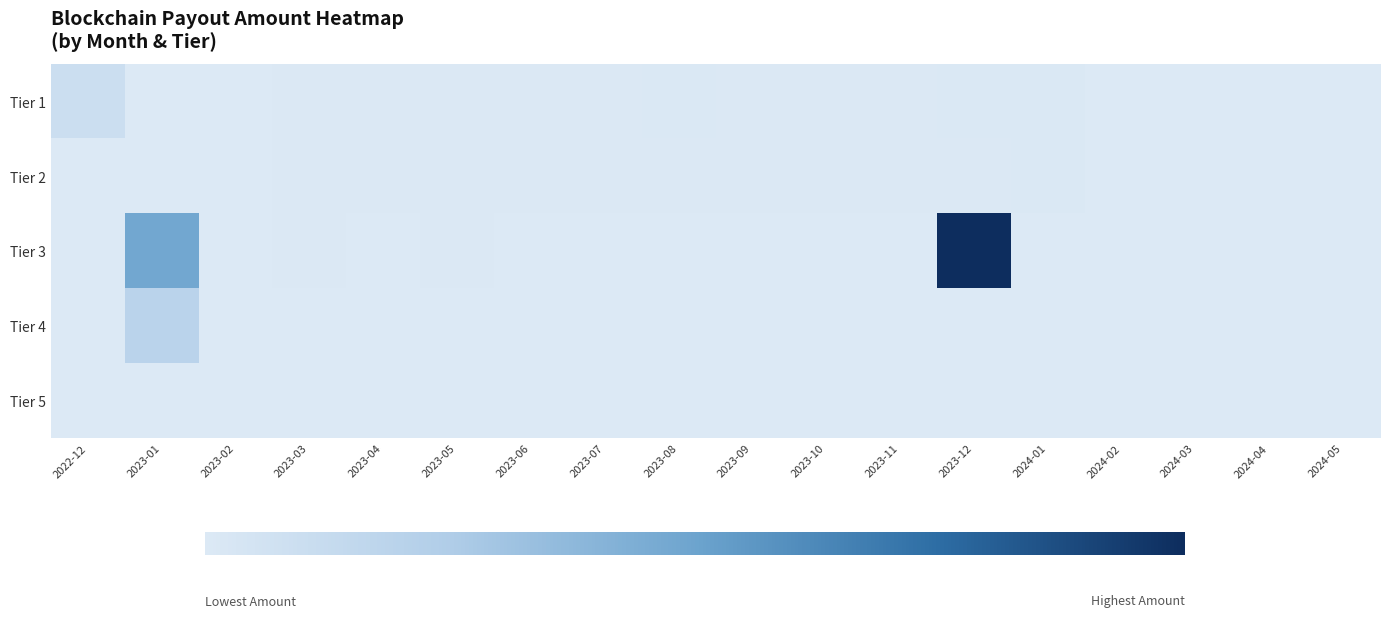

Which series has the widest spread of values?

Tier 3